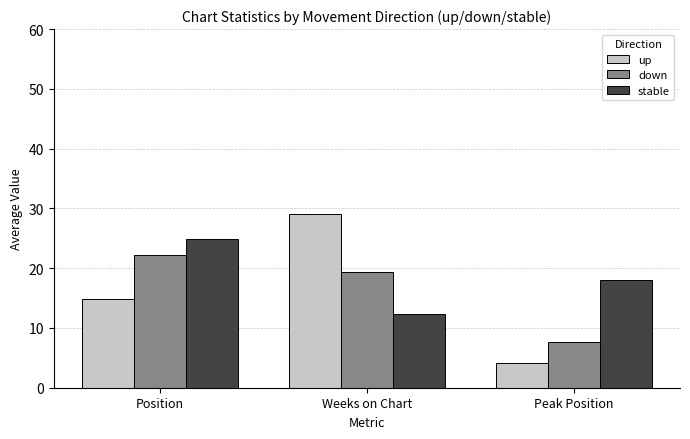

How many bars are there in each group?

3